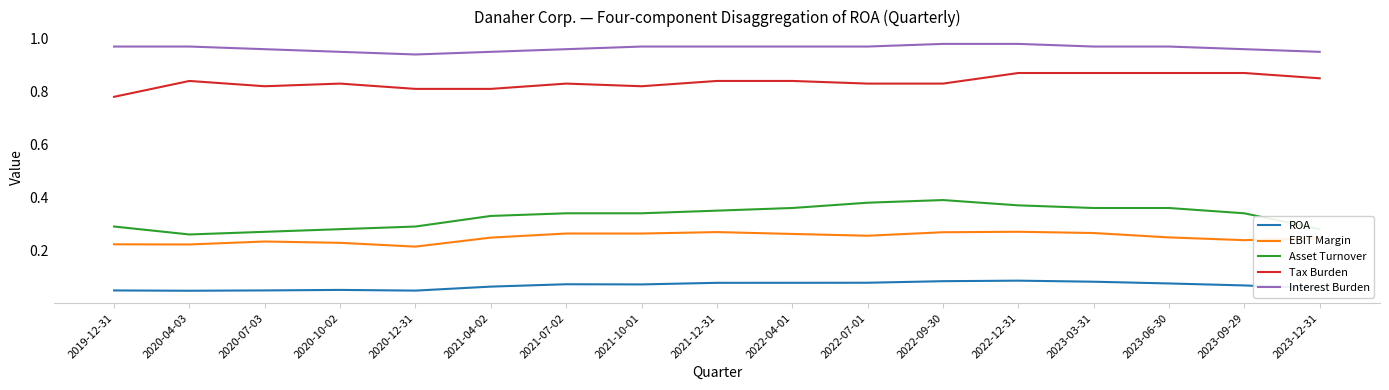

True or false: Tax Burden has a value of 0.8 at 2022-07-01.

True